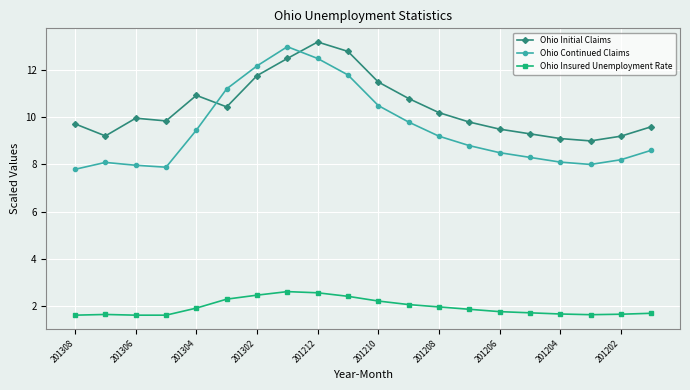

How many lines are shown in the chart?

3